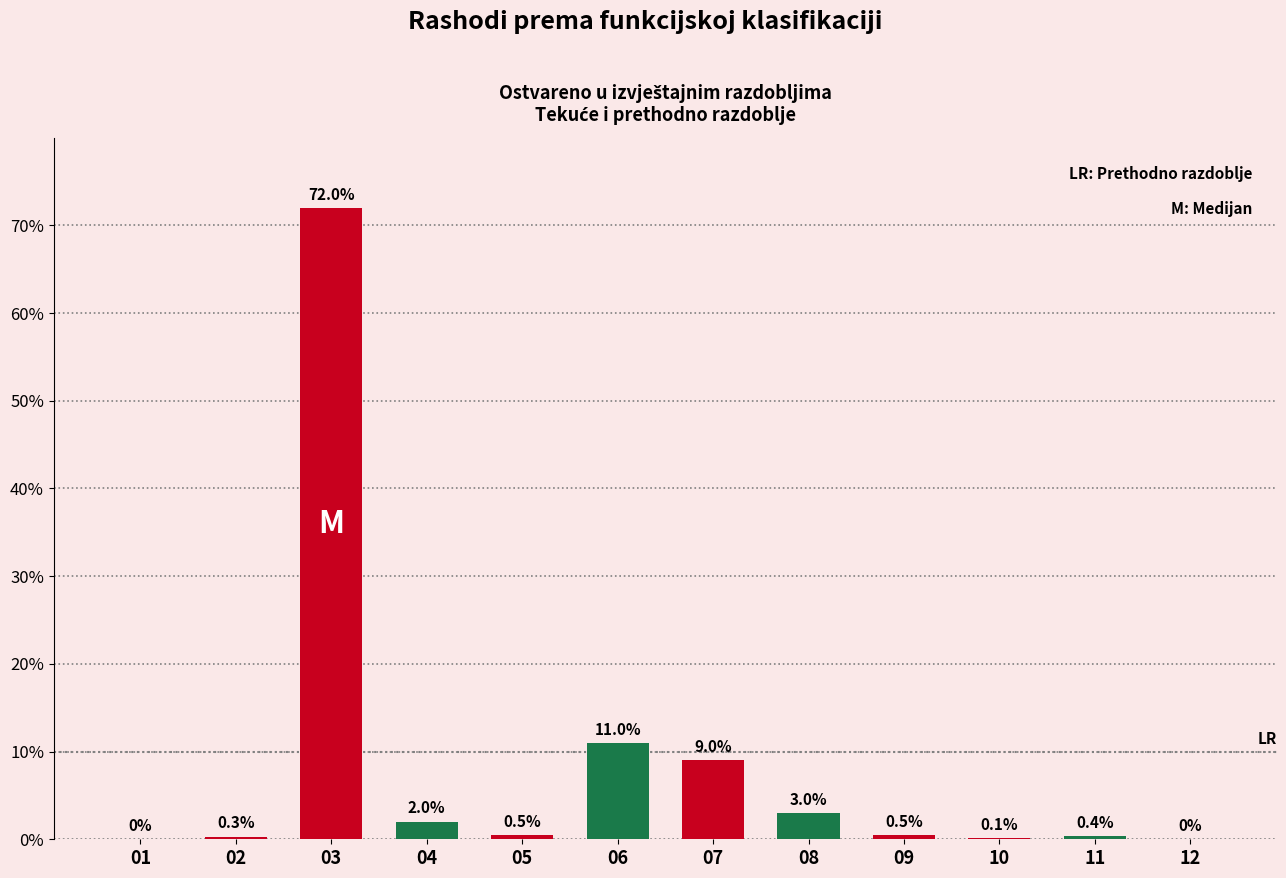

Reading left to right, extract all data points from this chart.

0.0	0.3	72.0	2.0	0.5	11.0	9.0	3.0	0.5	0.1	0.4	0.0